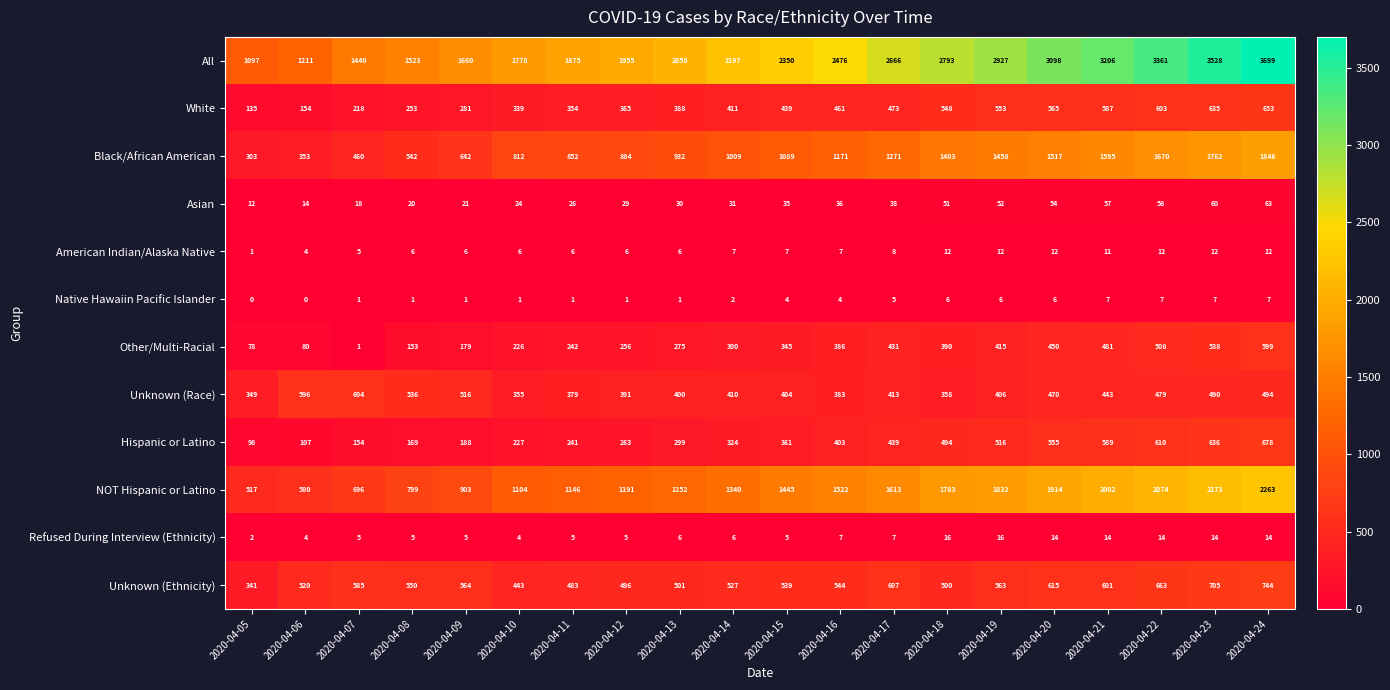

Which series has the largest range (max minus min)?

All